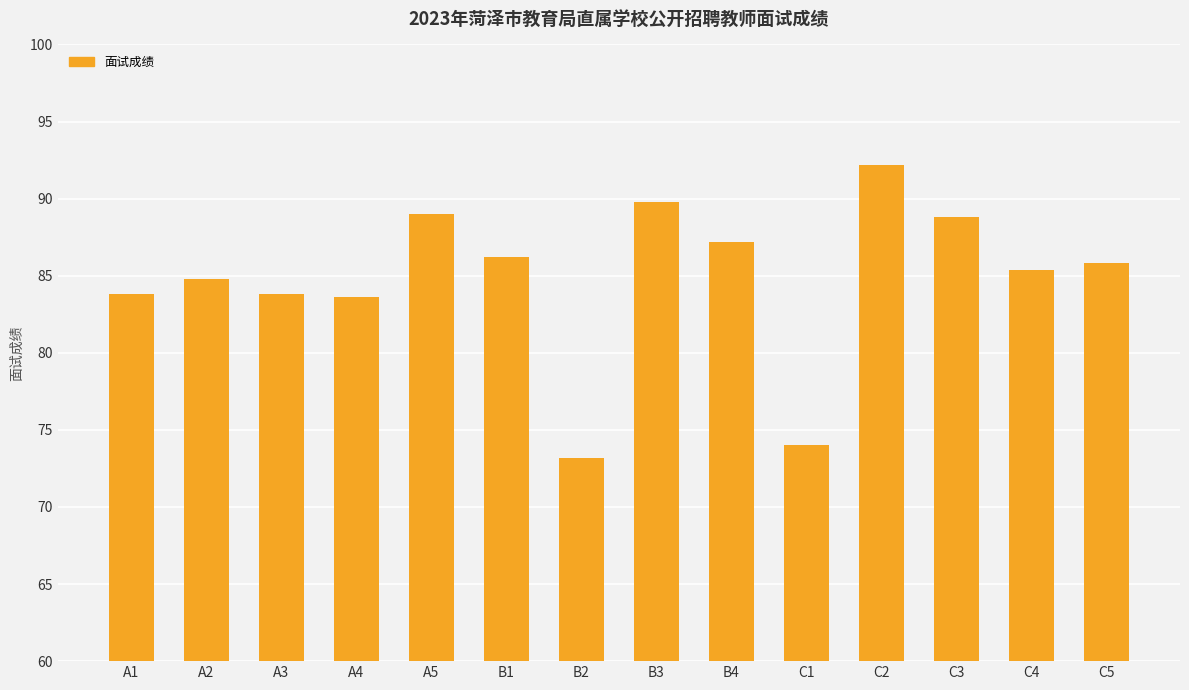

What is the greatest value displayed?

92.2